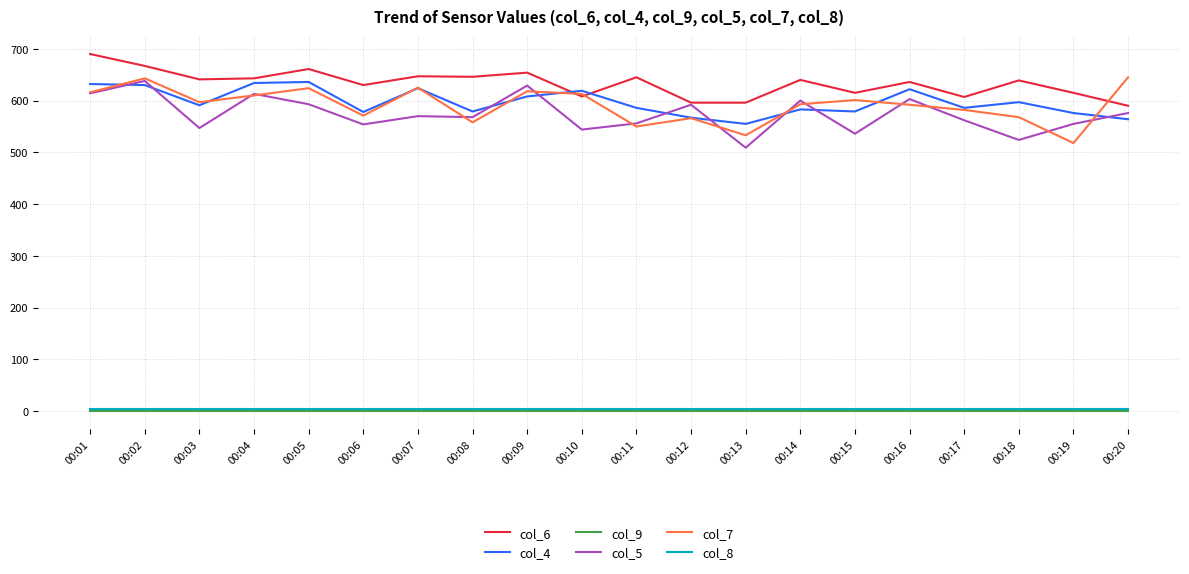

Where is col_7 nearest to the value 581?

00:17